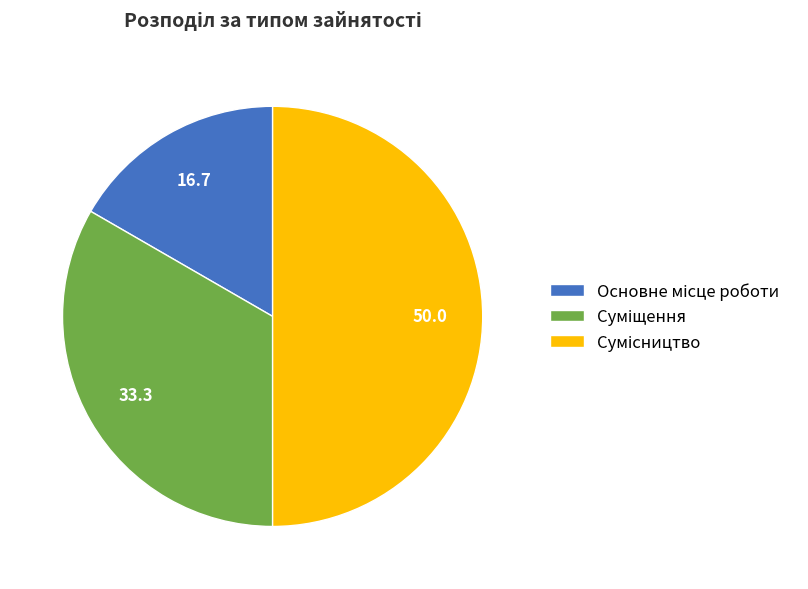

Count the number of slices in the pie.

3